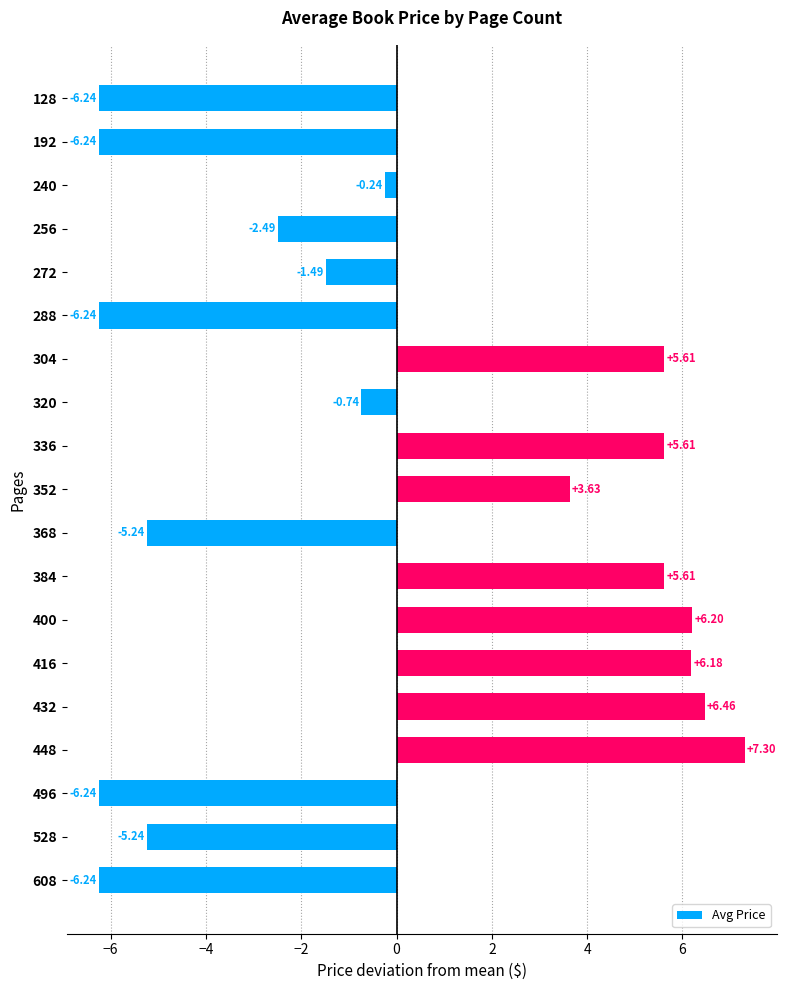

What is the change in value from 128 to 352?

+9.9